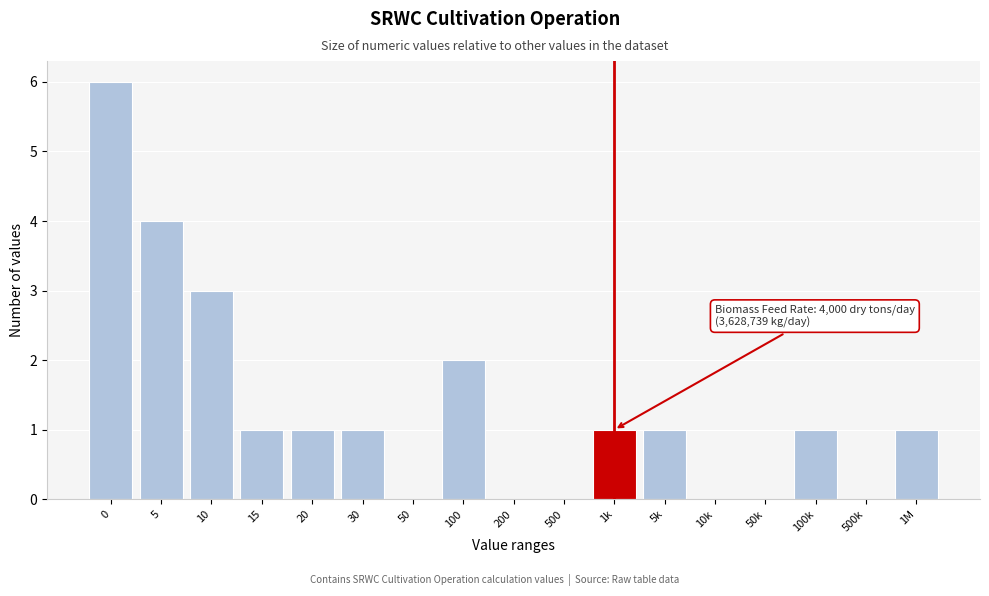

Reading right to left, extract all data points from this chart.

1M=1	500k=0	100k=1	50k=0	10k=0	5k=1	1k=1	500=0	200=0	100=2	50=0	30=1	20=1	15=1	10=3	5=4	0=6